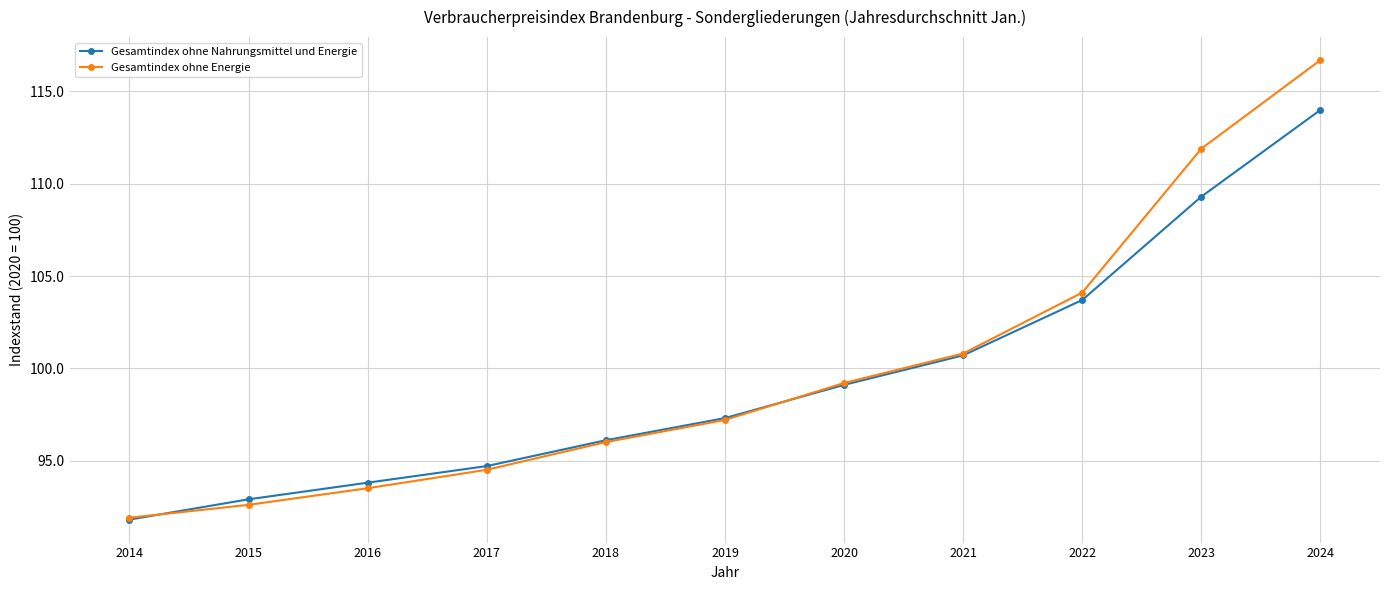

Between 2016 and 2021, which series saw the biggest shift?

Gesamtindex ohne Energie